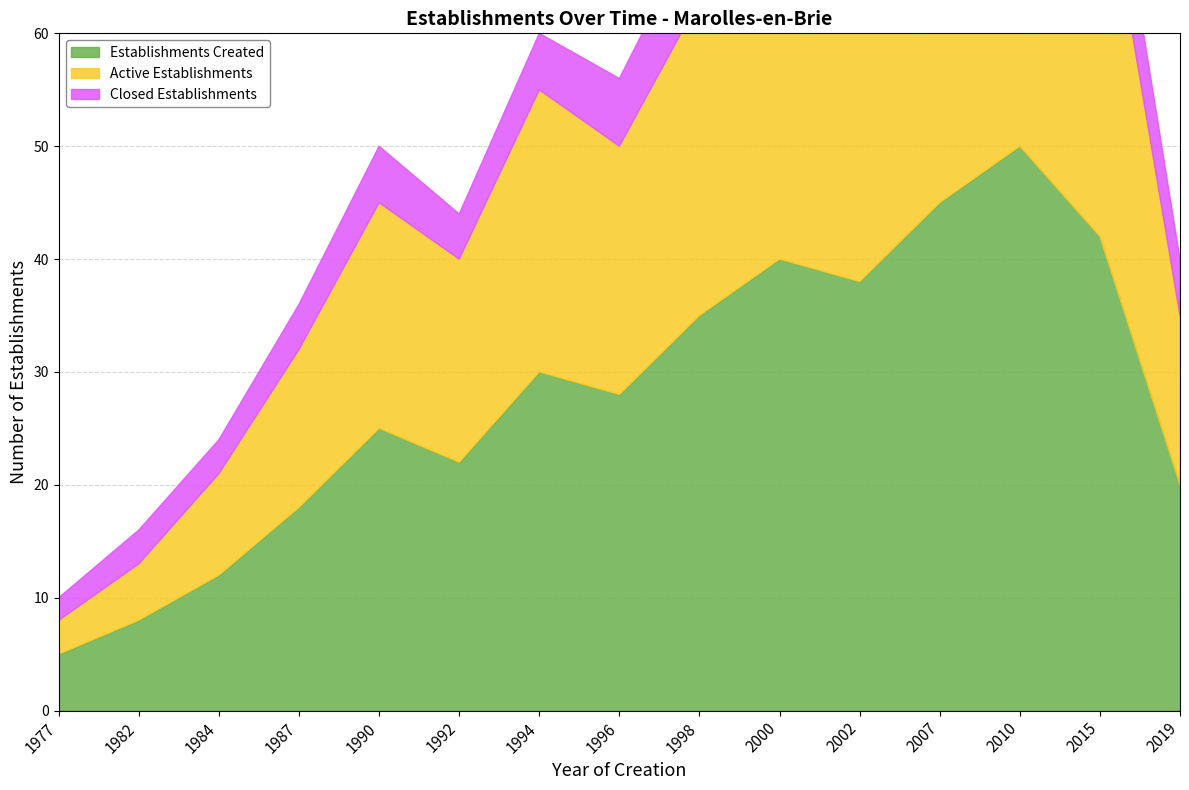

At which label is Establishments Created closest to 27?

1996